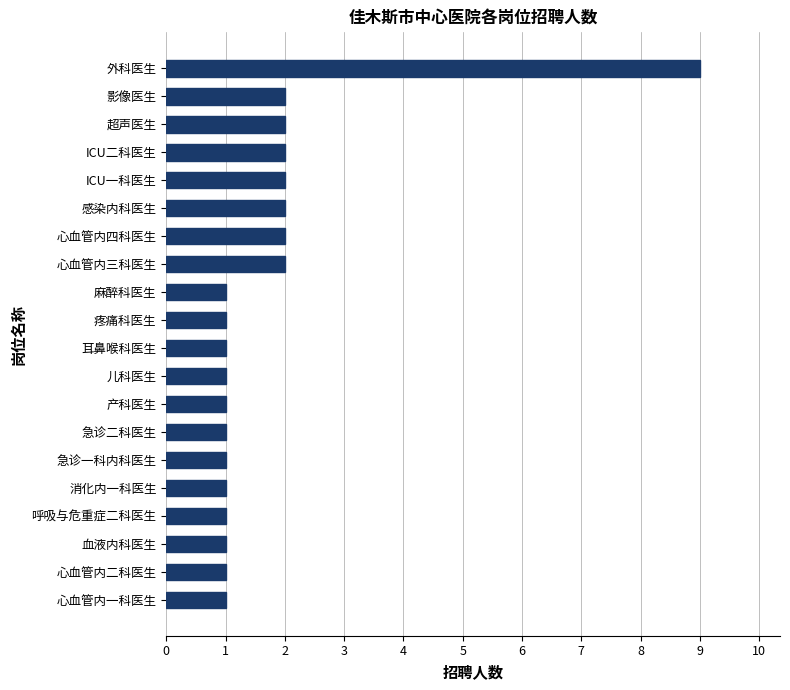

Count the values in the range 1 to 2.

19